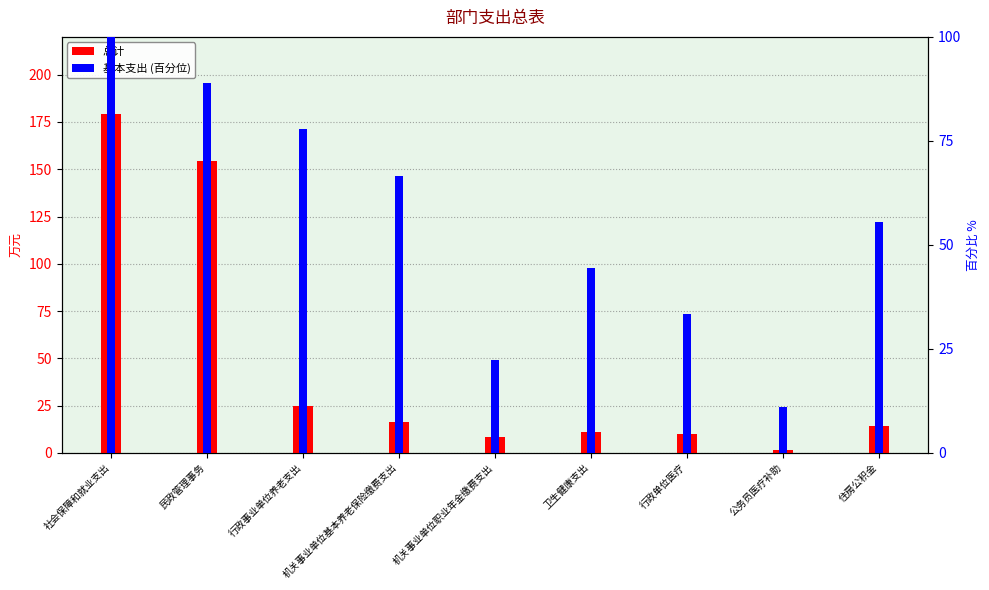

What is the greatest value displayed?

179.1